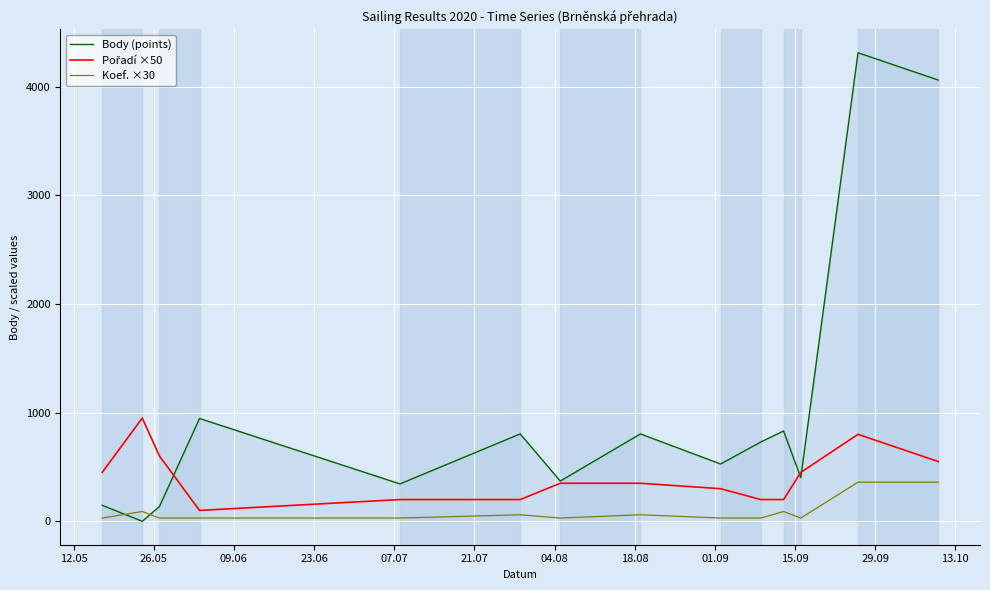

Which series has the widest spread of values?

Body (points)